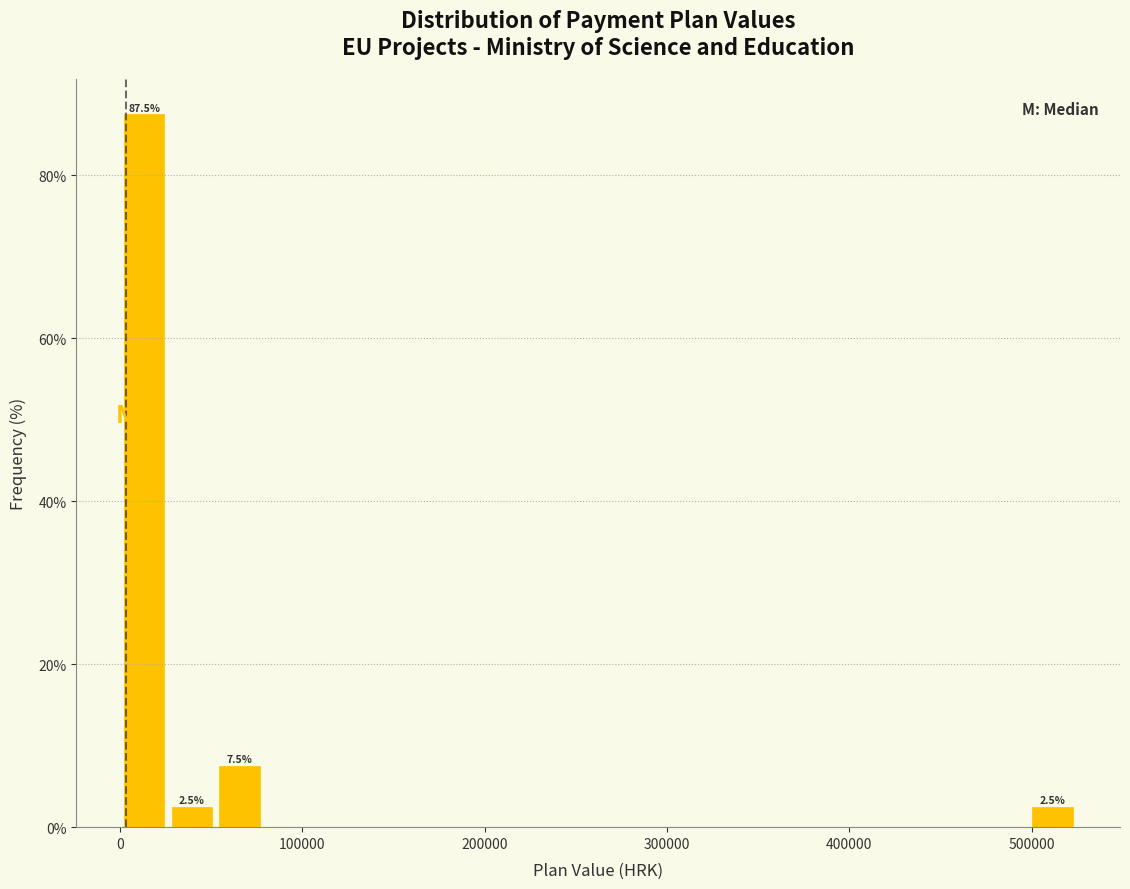

Read against the x-axis, roughly where is the centre of the tallest bar?

10000